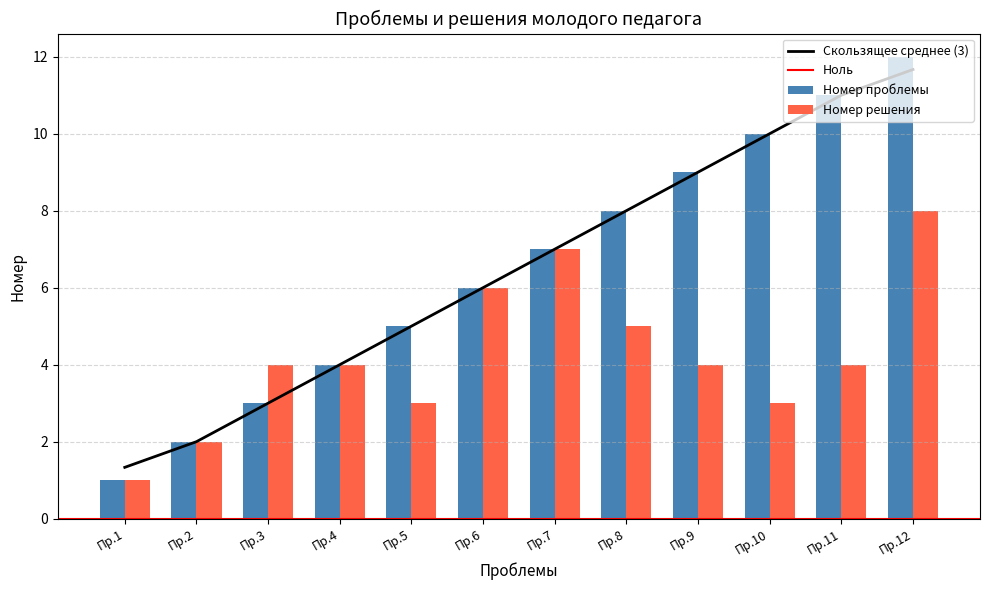

What is the sum of all Номер проблемы values?

78